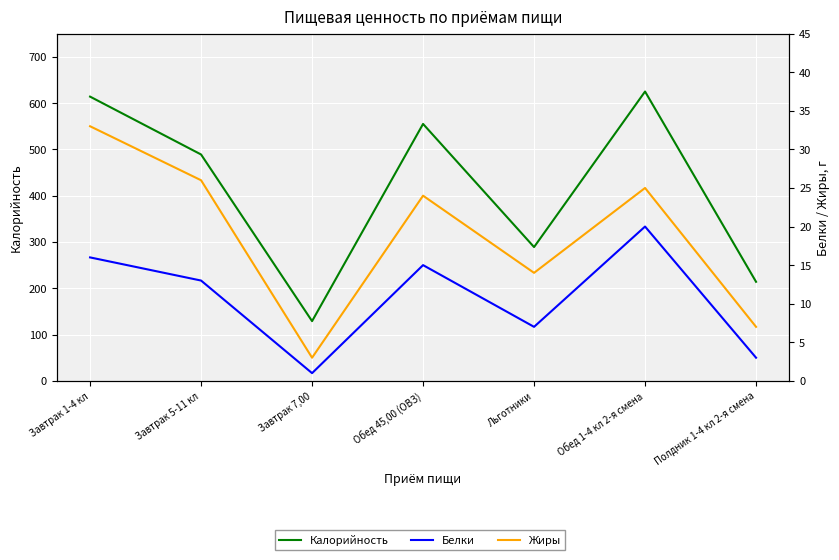

At which category does the chart reach its peak across all series?

Обед 1-4 кл 2-я смена